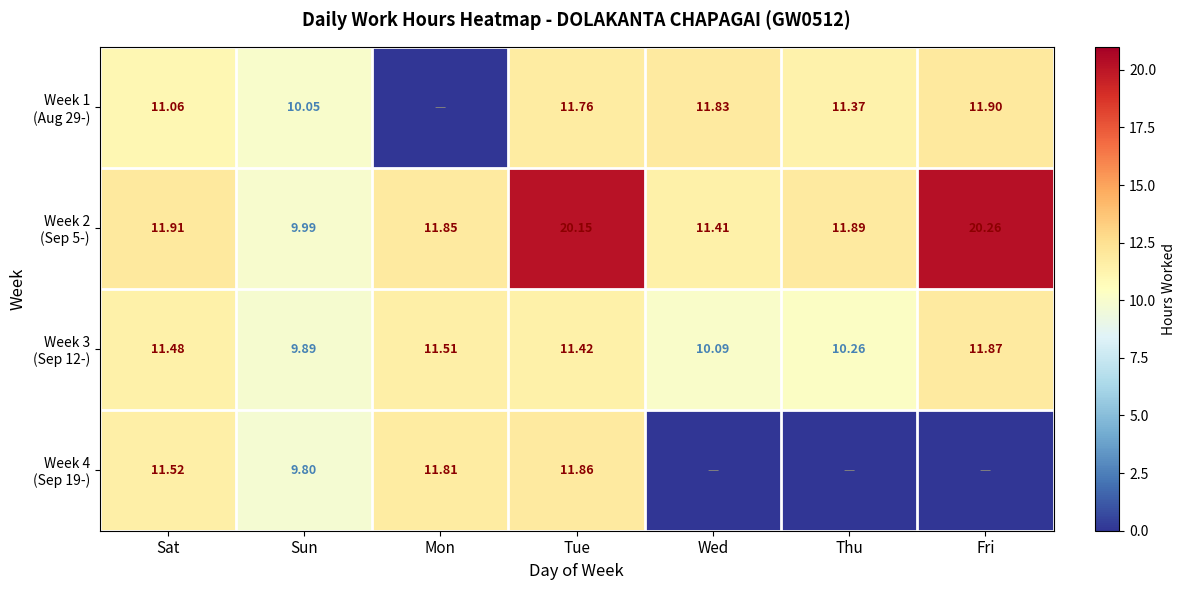

What is the difference between the highest and lowest values at Sun?

0.2